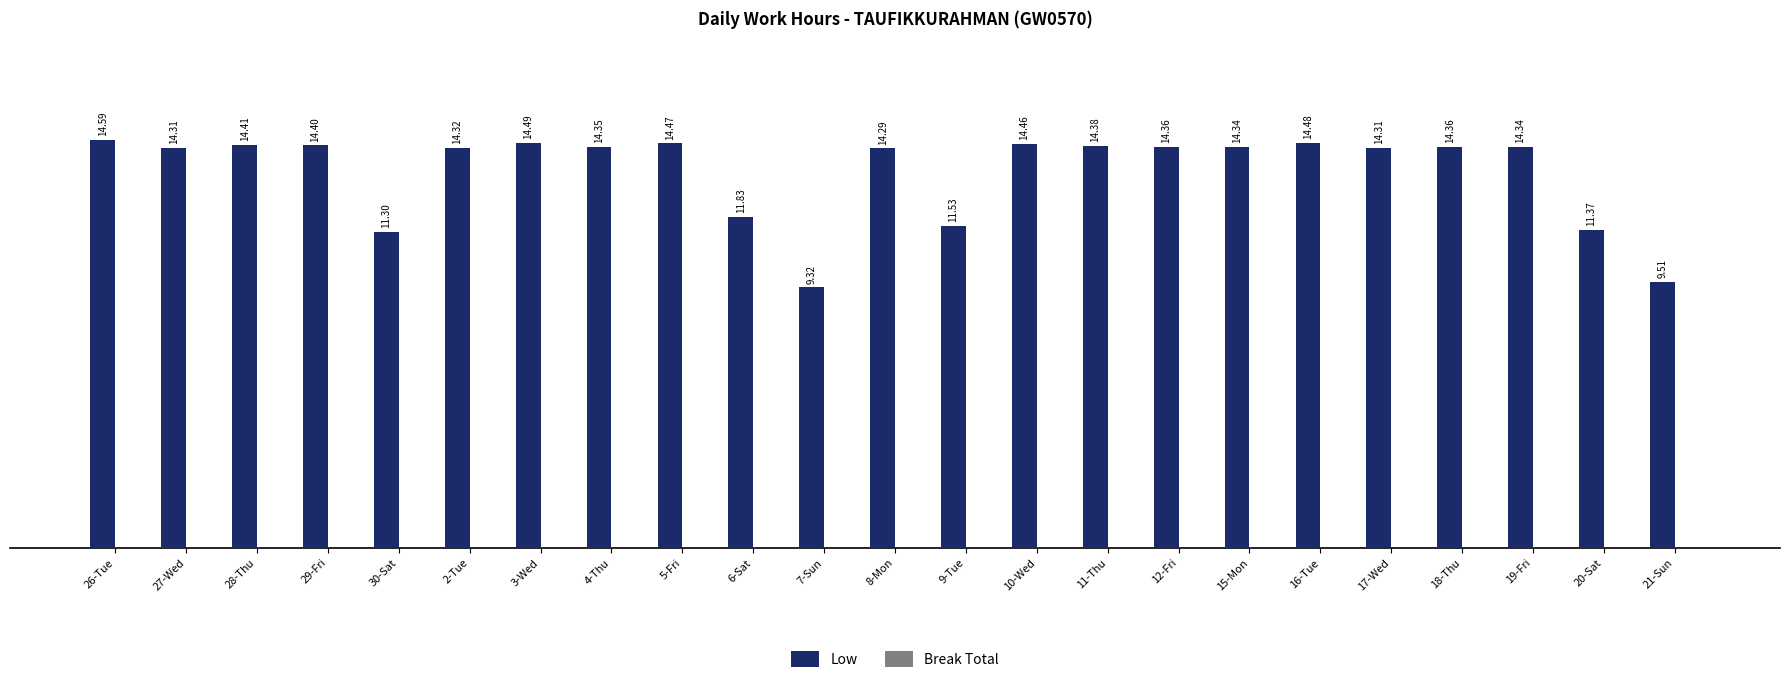

What is the sum of the values at 8-Mon and 19-Fri?

28.6